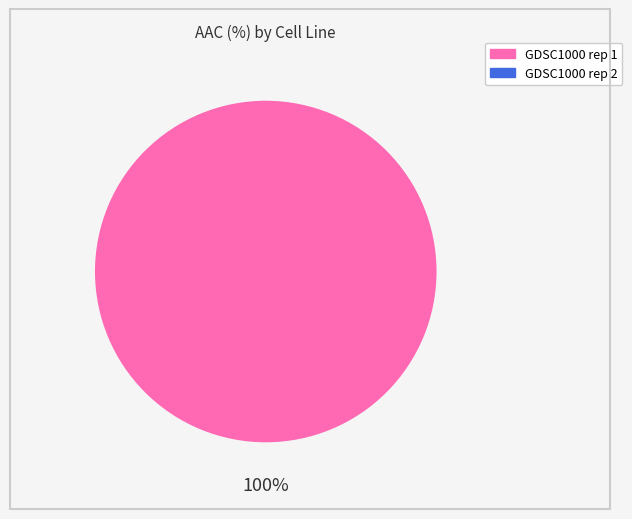

Between GDSC1000 rep 1 and GDSC1000 rep 2, which is larger?

GDSC1000 rep 1